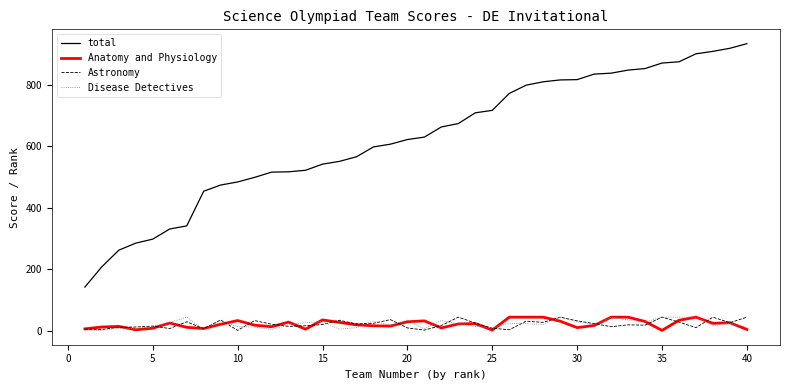

True or false: total and Astronomy cross at least once.

False